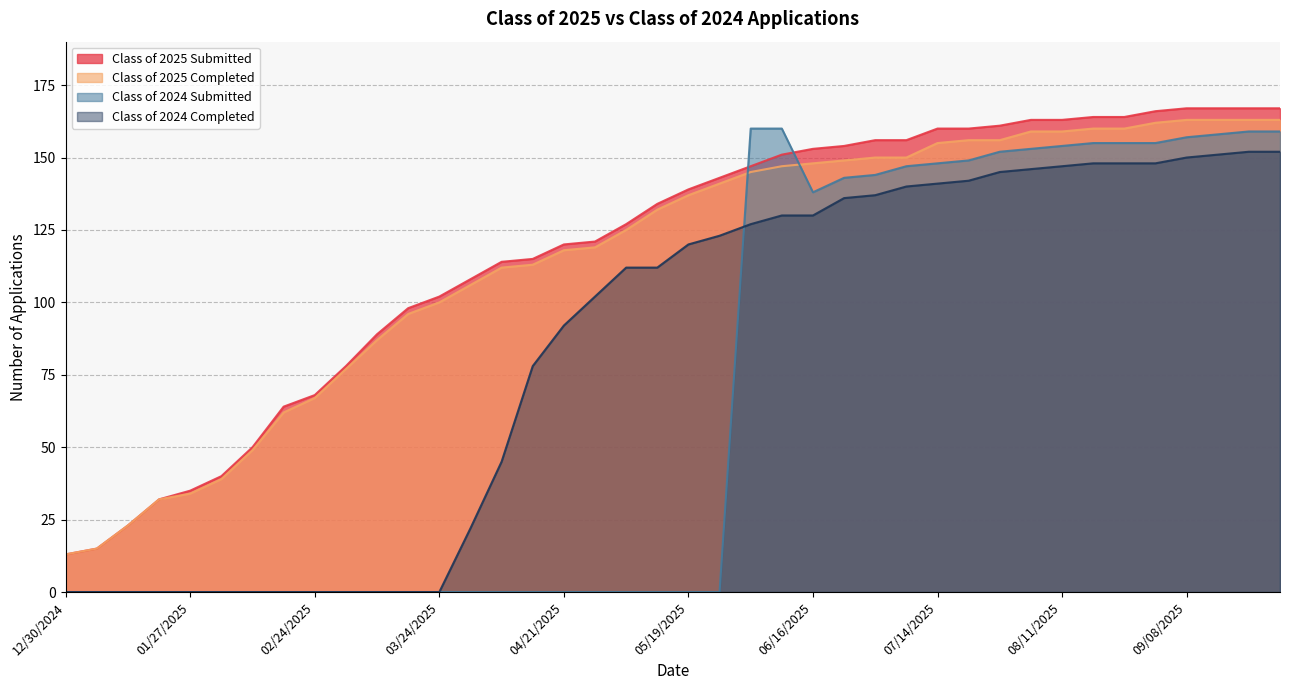

Is it true that Class of 2025 Completed equals 100 at 03/24/2025?

True